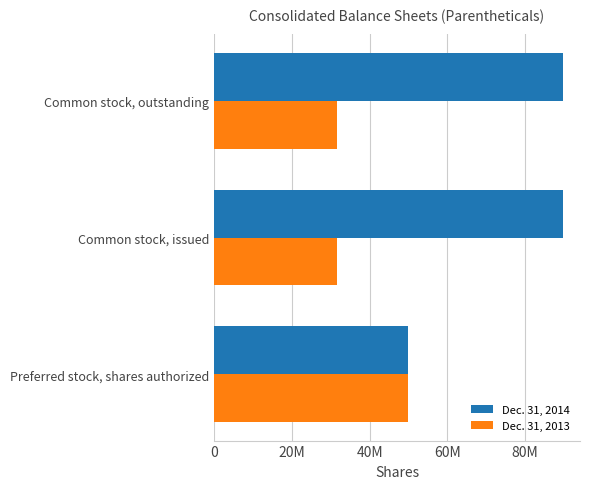

Rank the series by their maximum value, from highest to lowest.

Dec. 31, 2014, Dec. 31, 2013